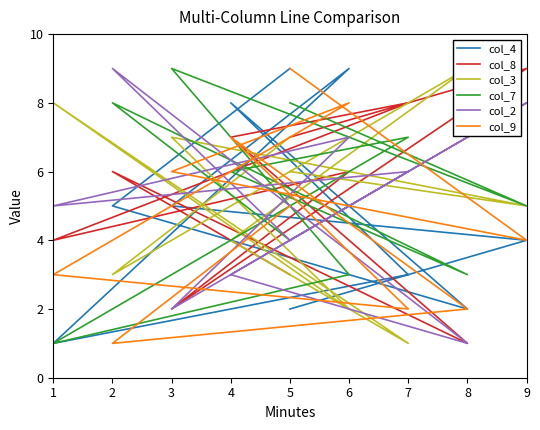

Is the value of col_3 at 9 greater than the value of col_2 at 6?

No